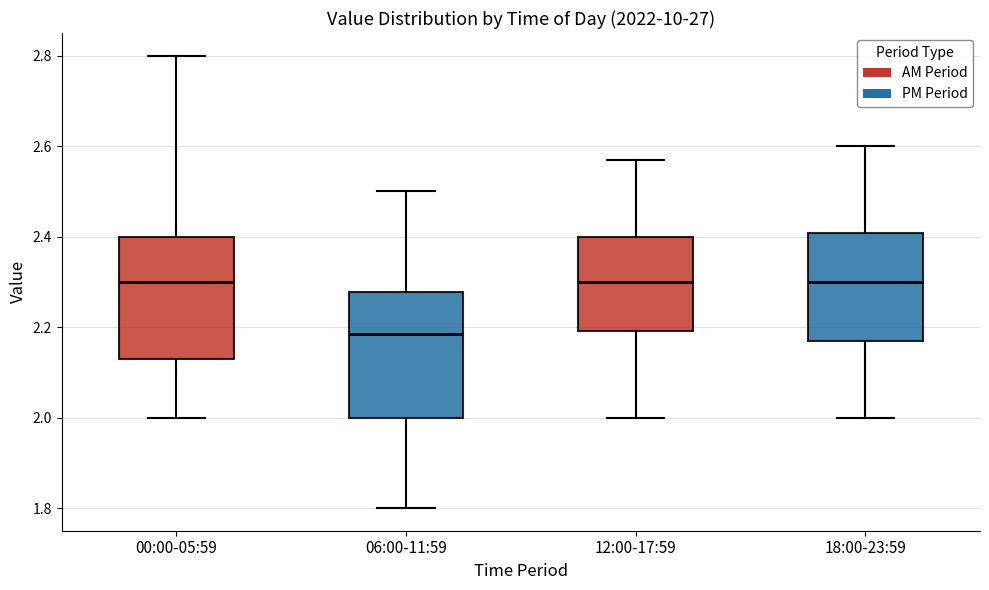

Which box has the lowest median line?

06:00-11:59